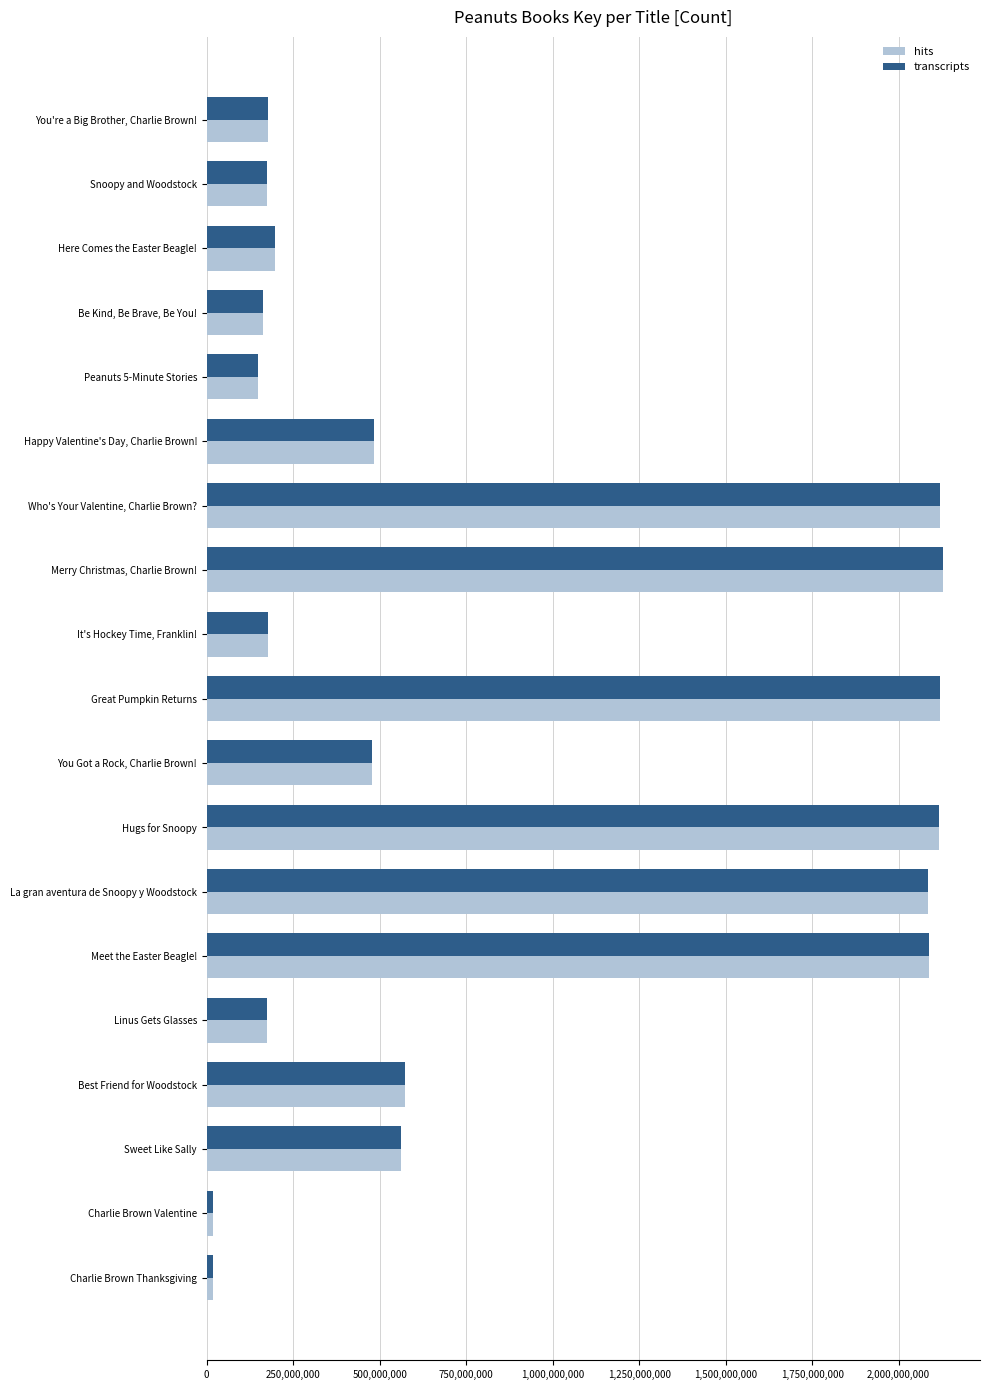

What is the value of the hits bar at the 17th from the left?

562.9